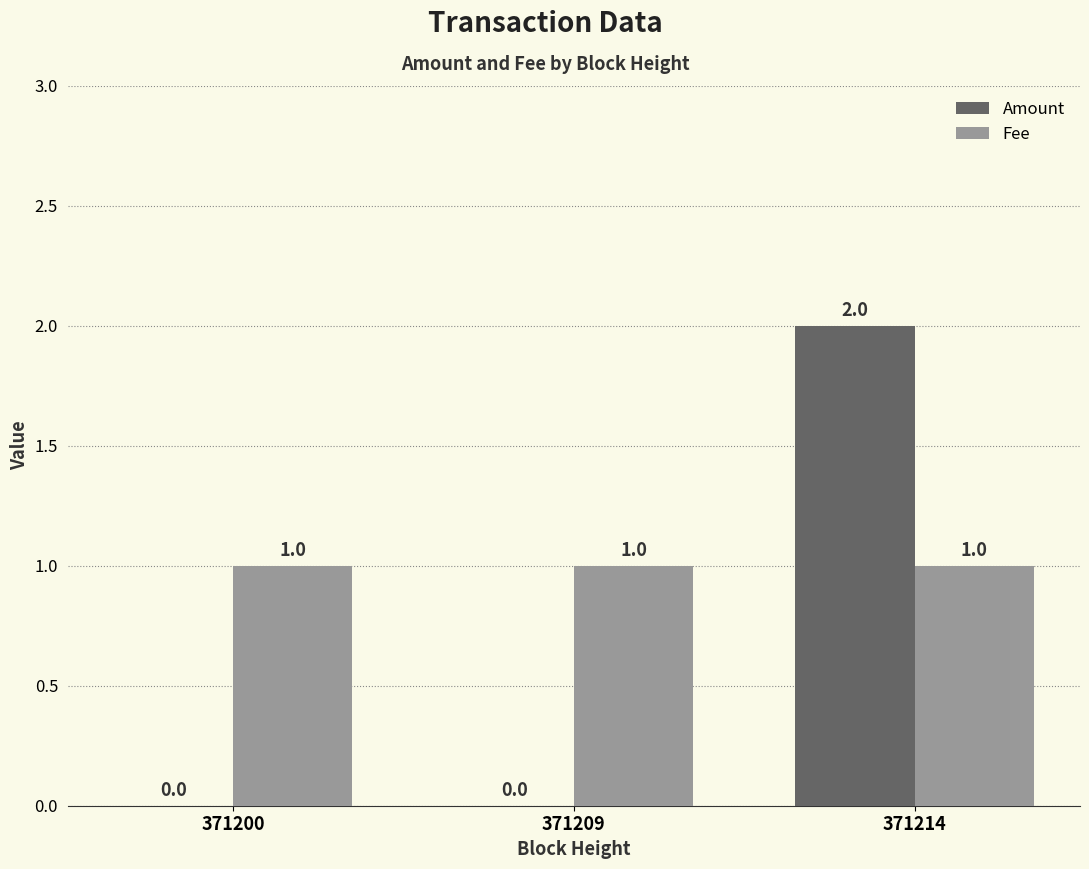

The Fee series shows 1 at 371214. True or false?

True